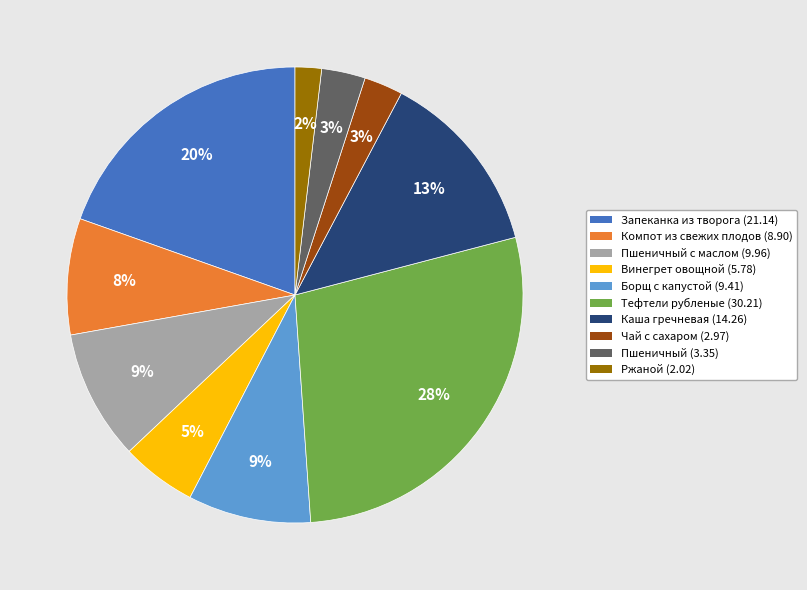

How many slices are in this pie chart?

10